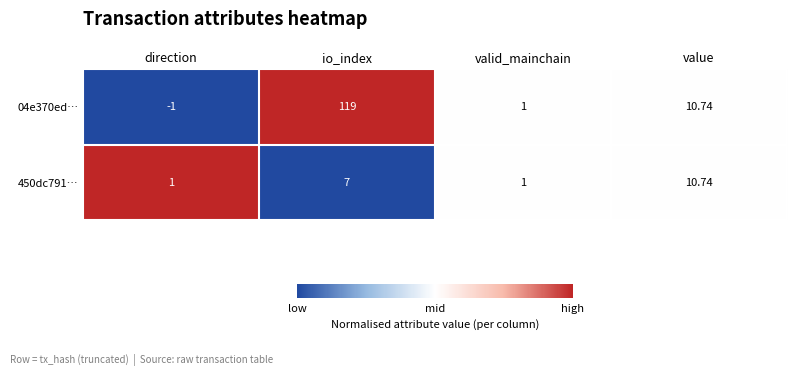

At which category is the sum across all series the highest?

io_index